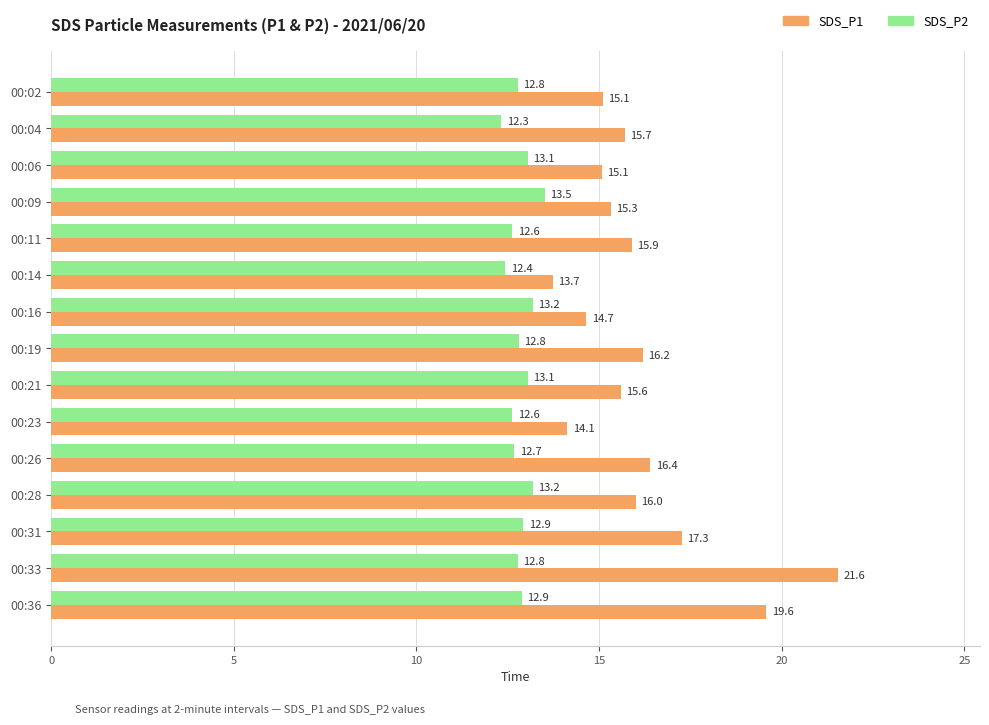

What is the maximum value shown in the chart?

21.6